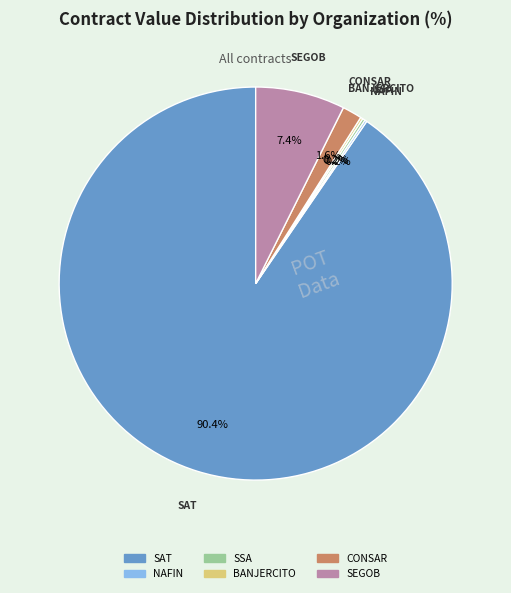

Is there any slice that represents more than half of the pie?

Yes